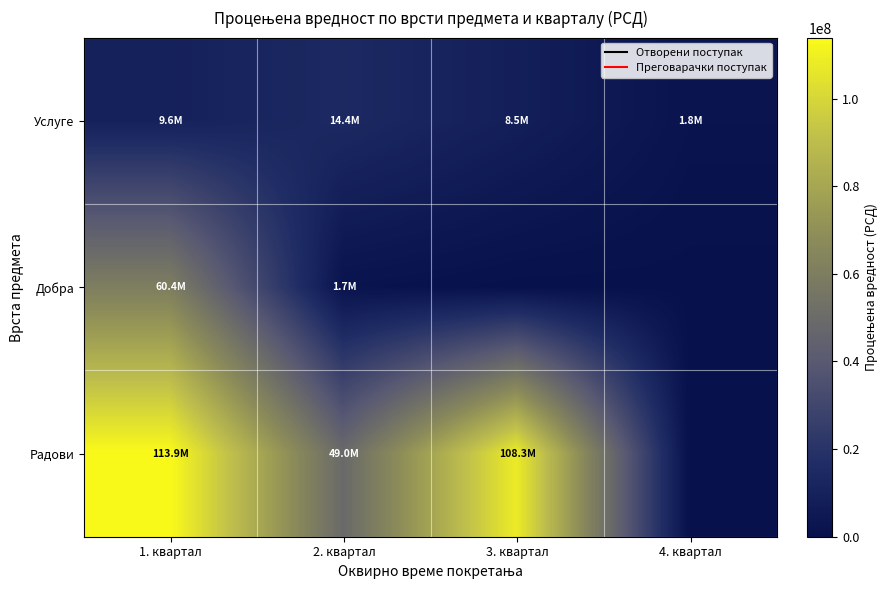

Which series changed the most between 1. квартал and 4. квартал?

Радови